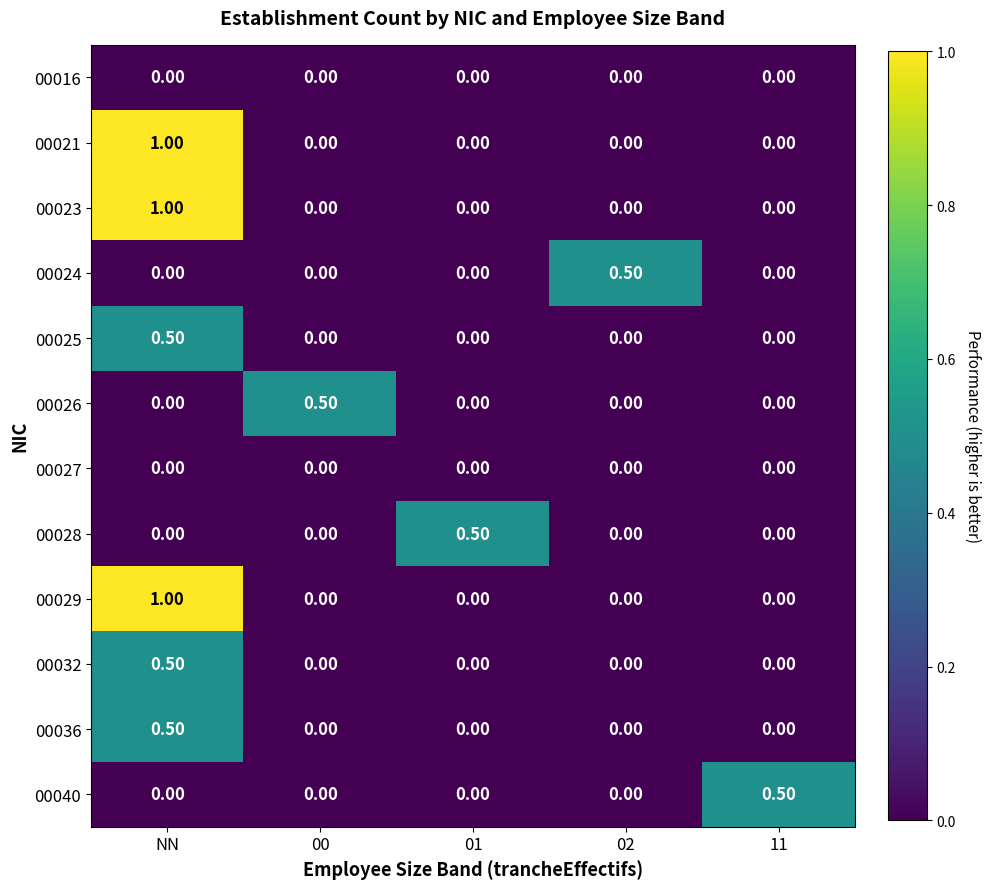

What is the spread (max minus min) of values at 11?

0.5